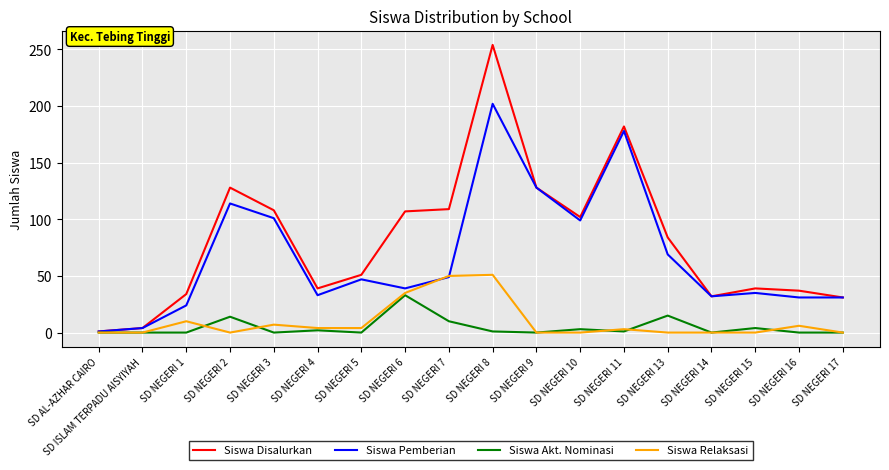

Which series has the largest total across all categories?

Siswa Disalurkan